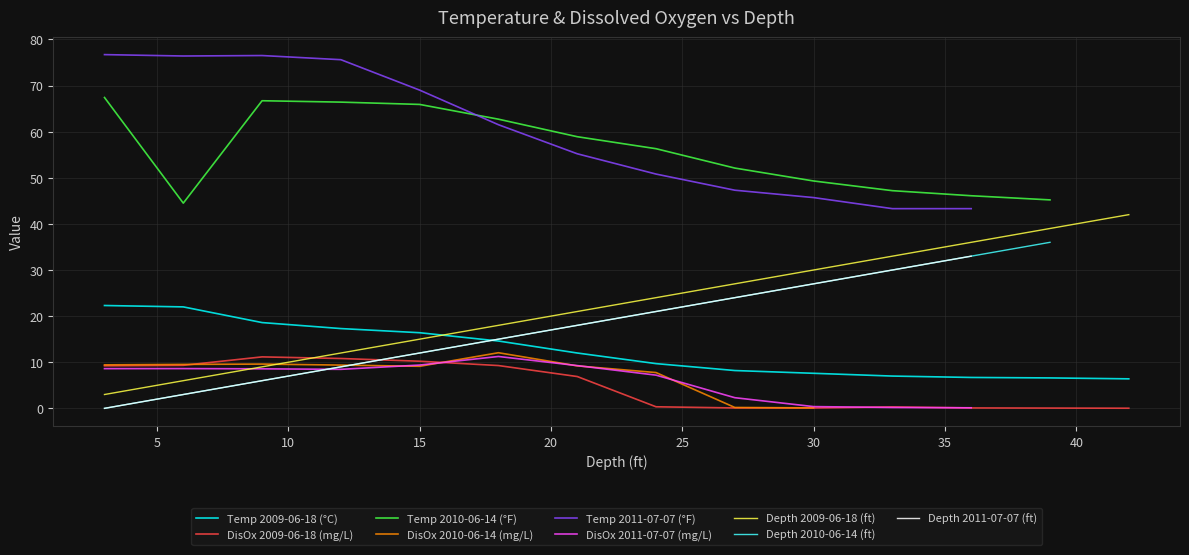

What is the minimum value for Depth 2009-06-18 (ft)?

3.0